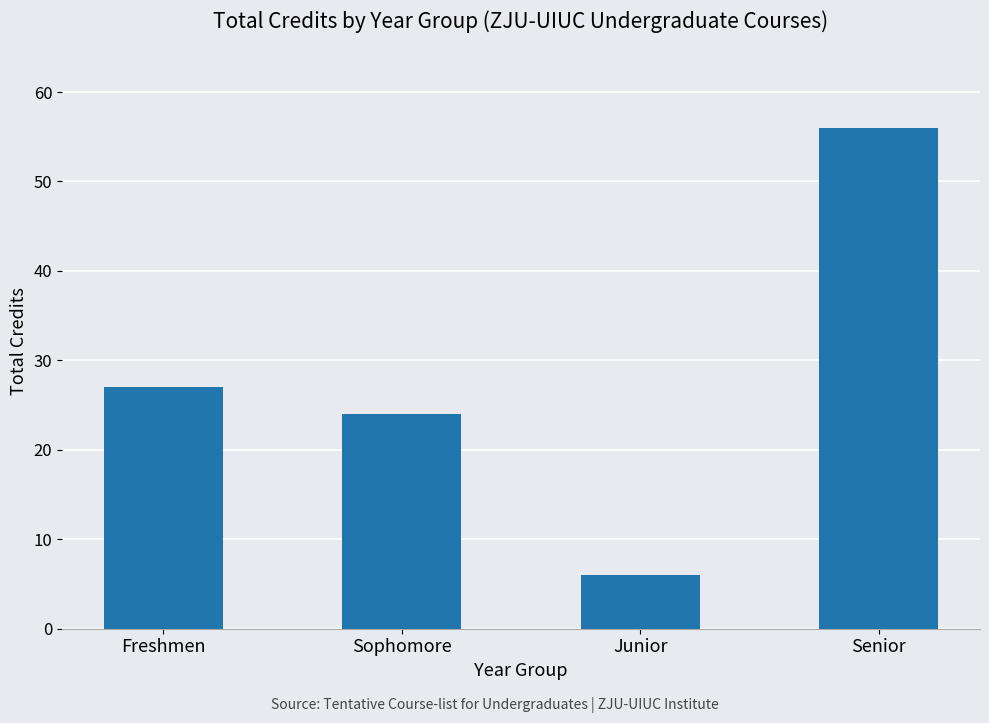

Approximately how many times larger is the value at Sophomore compared to Freshmen?

0.9